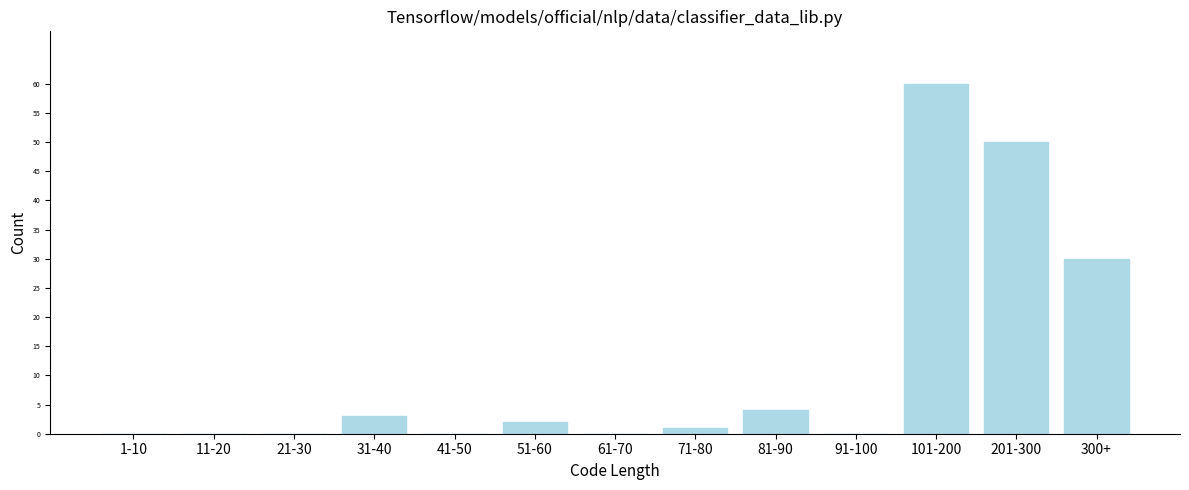

Reading left to right, transcribe all the data shown in this chart.

1-10=0	11-20=0	21-30=0	31-40=3	41-50=0	51-60=2	61-70=0	71-80=1	81-90=4	91-100=0	101-200=60	201-300=50	300+=30